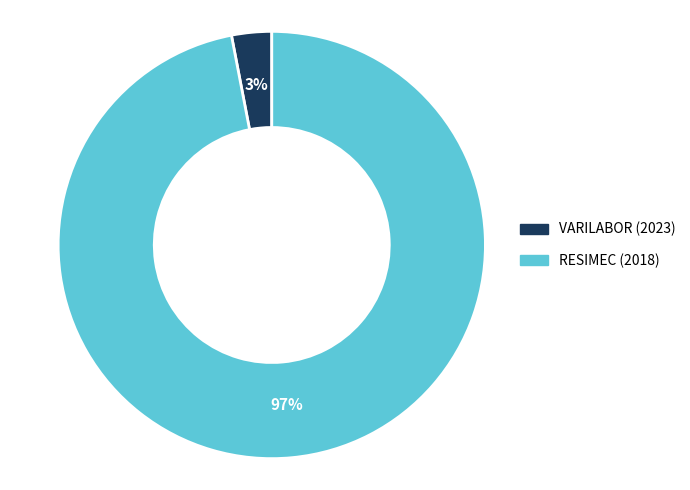

How many slices are in this pie chart?

2